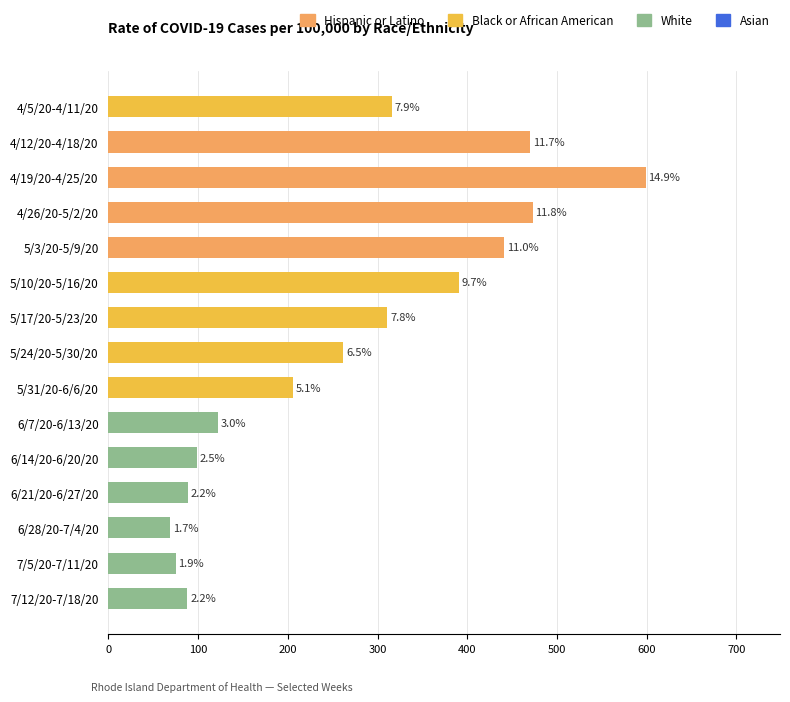

Are the bars horizontal?

Yes